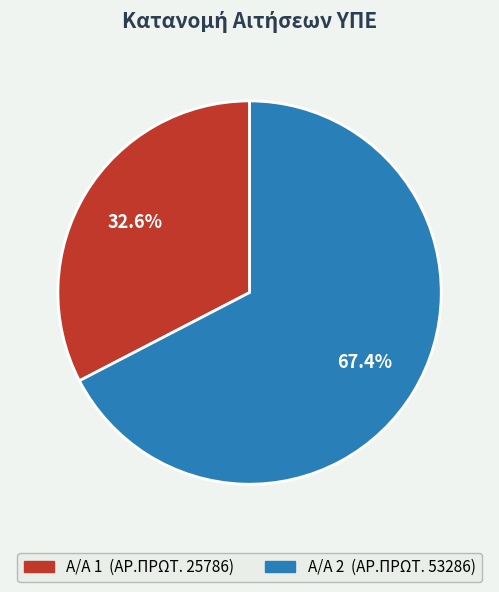

Does any single category account for the majority?

Yes